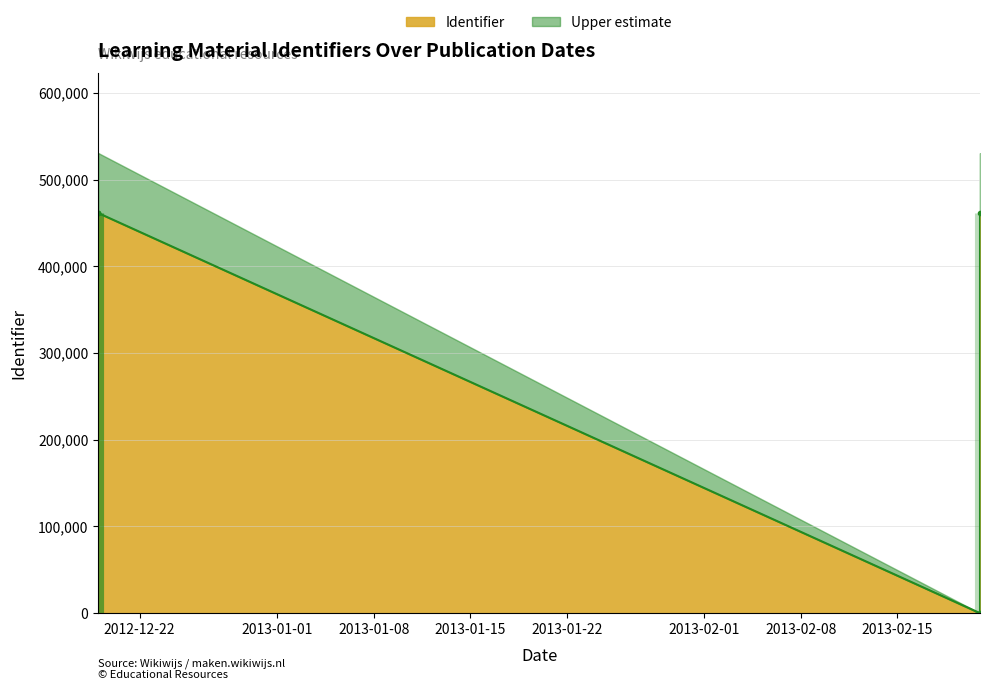

What is the label of the 2nd point from the left?

2013-01-01